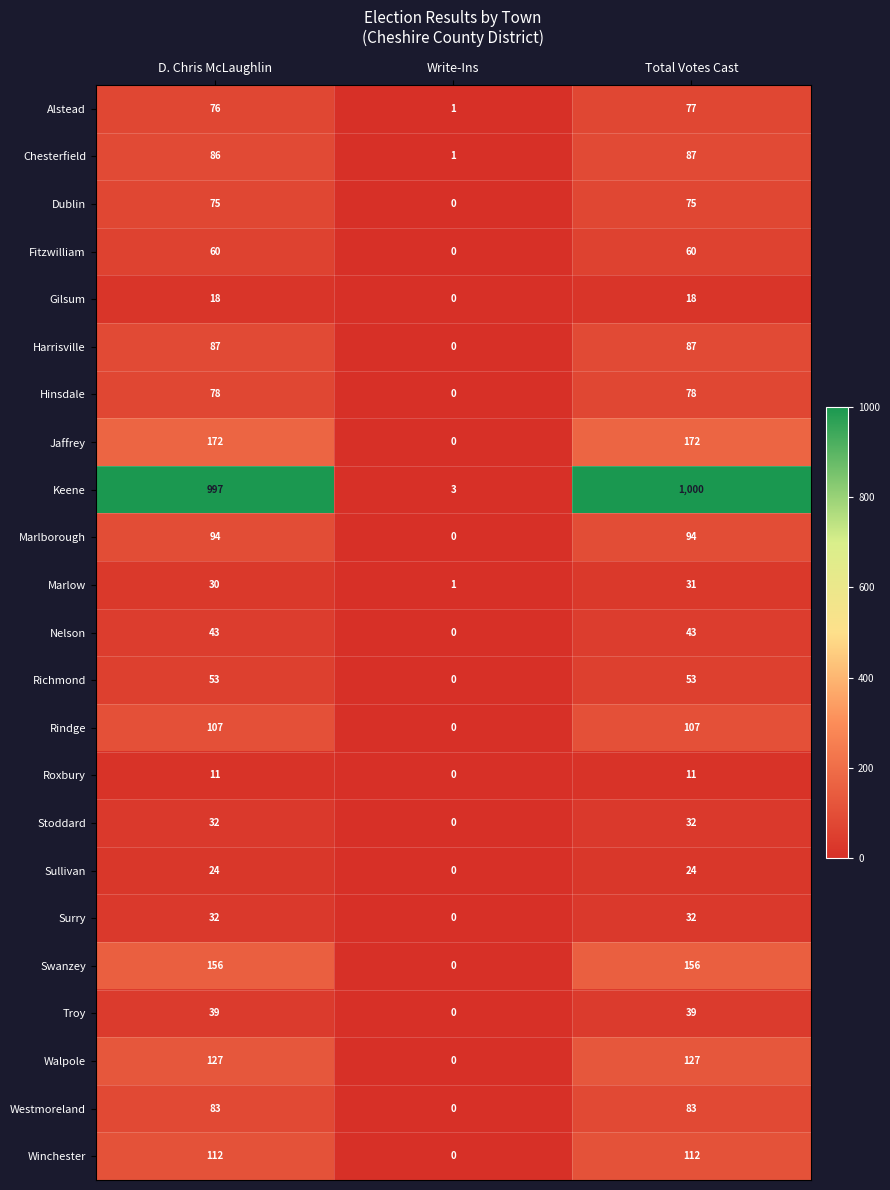

Which series has the largest range (max minus min)?

Keene